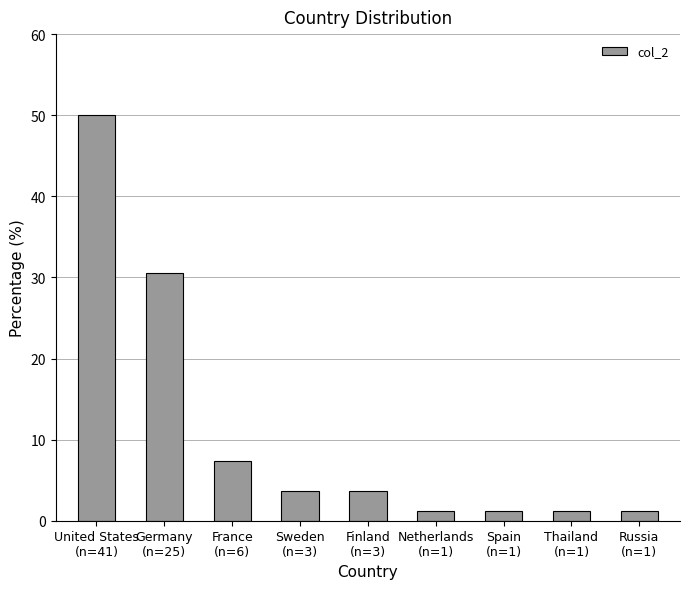

What is the sum of all values?

100.0